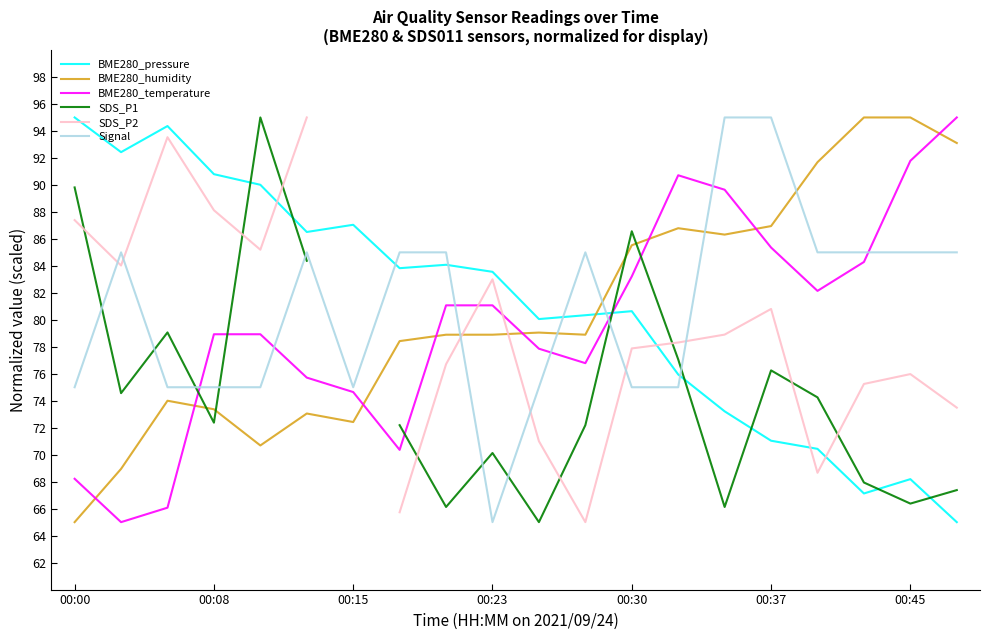

Is it true that Signal equals 34.2 at 11?

False